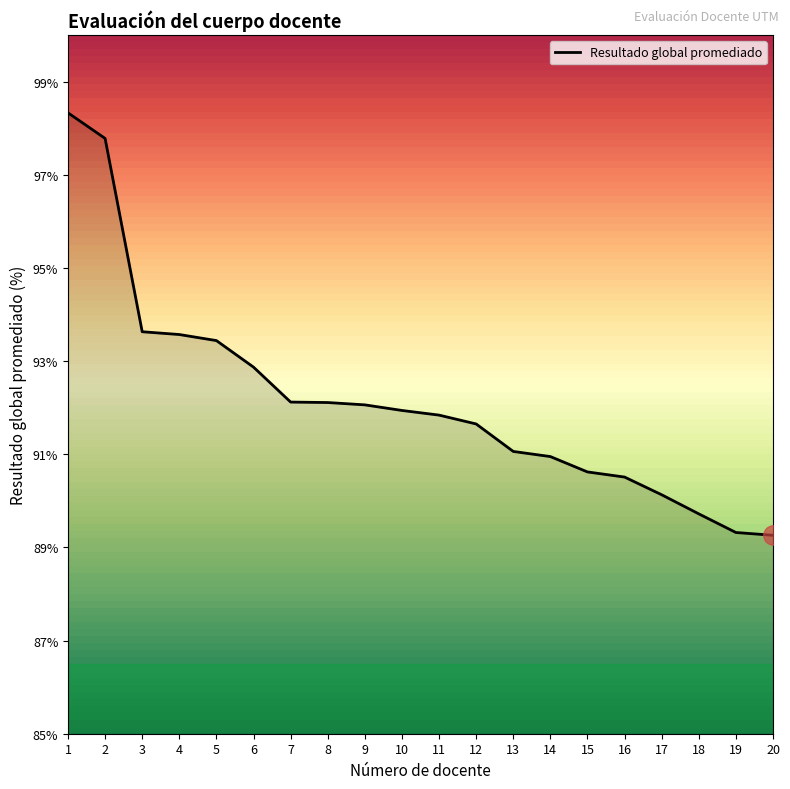

What is the difference between the maximum and minimum values?

9.1